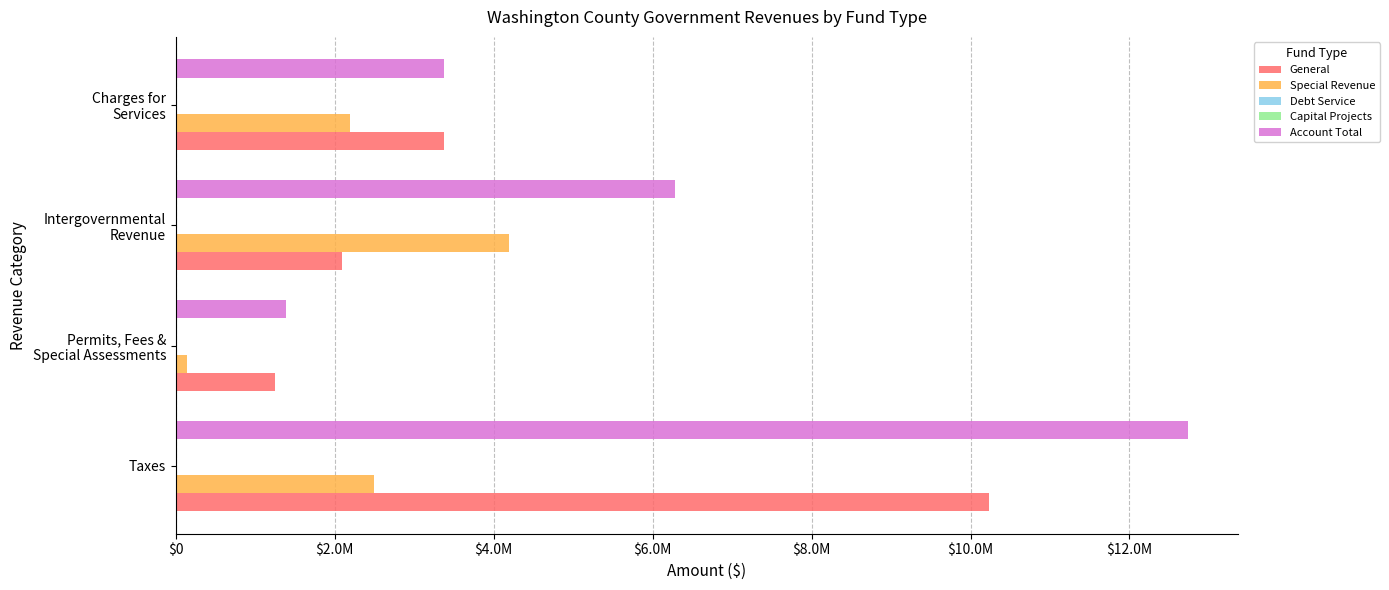

What is the sum of all Special Revenue values?

9007593.0